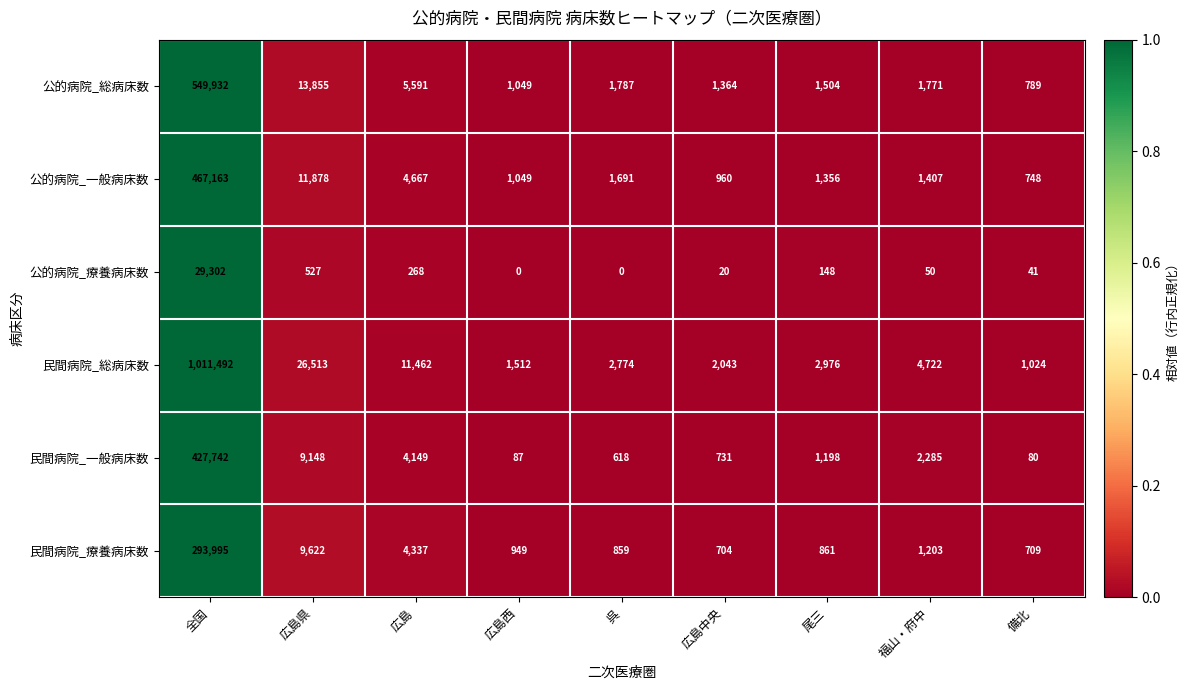

How many categories are shown in the chart?

9